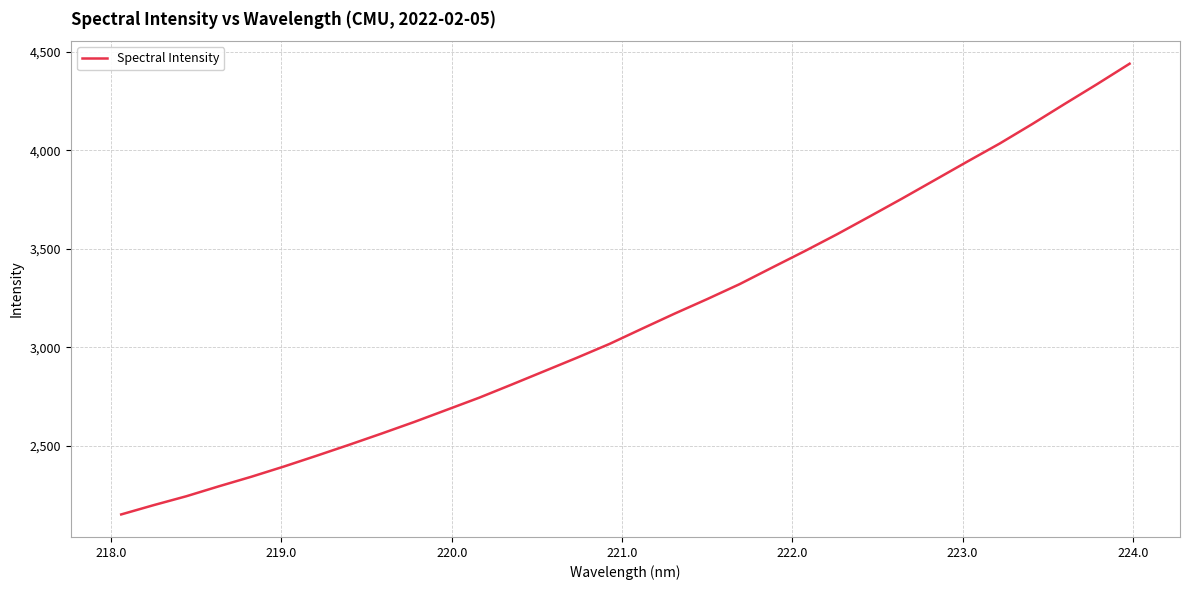

What is the smallest value displayed?

2152.3